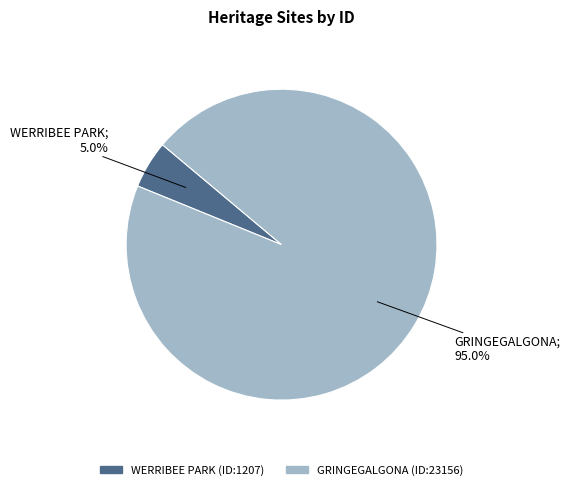

Rank the categories by value from highest to lowest.

GRINGEGALGONA, WERRIBEE PARK